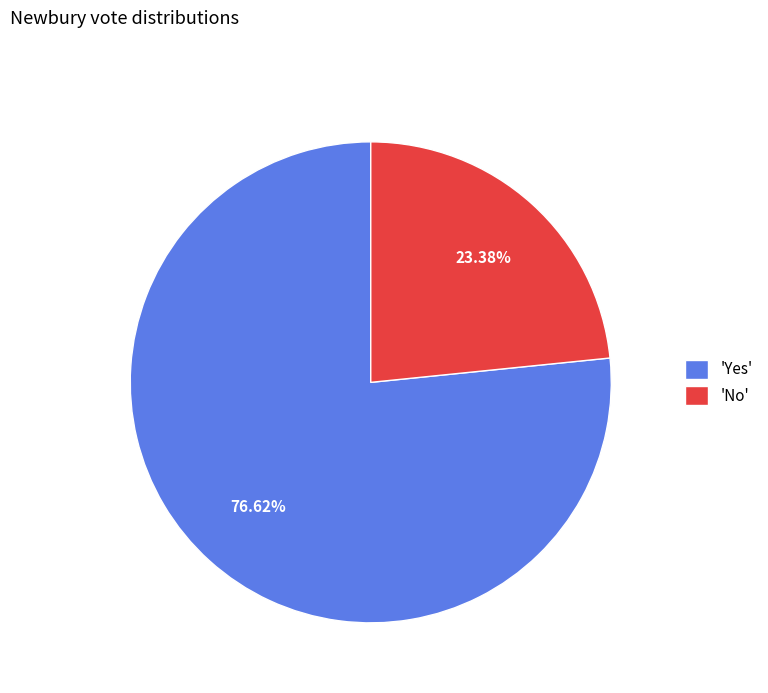

Does any single category account for the majority?

Yes